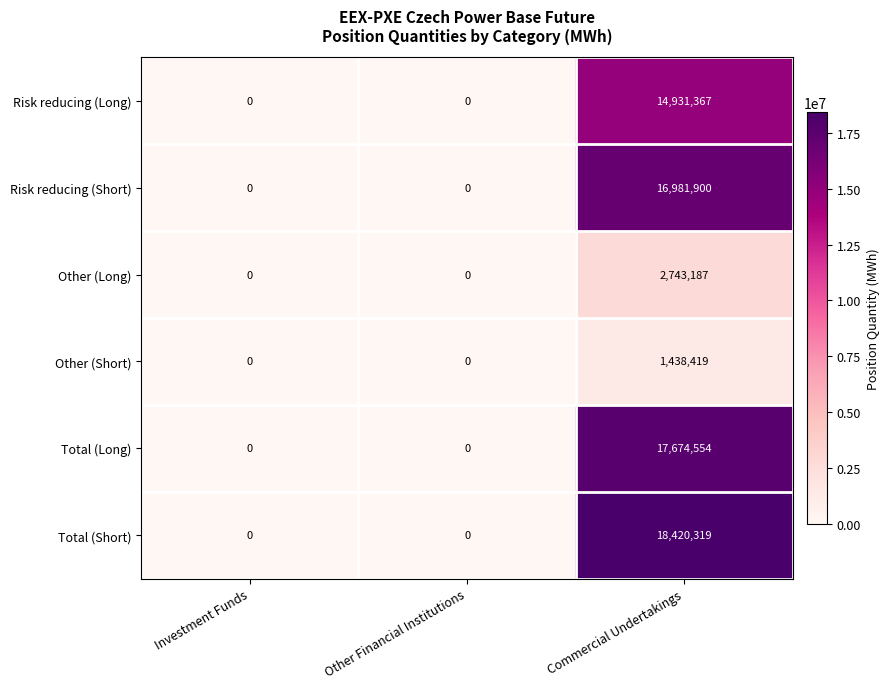

What is the total value across all series at Commercial Undertakings?

72189746